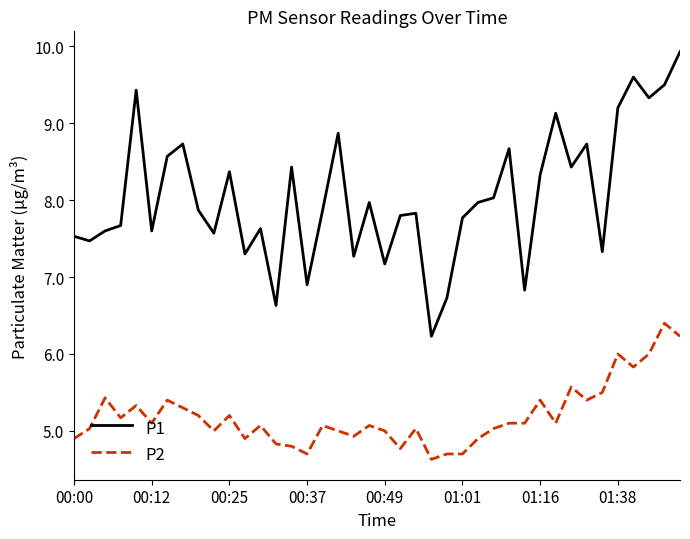

True or false: P2 and P1 intersect in this chart.

False